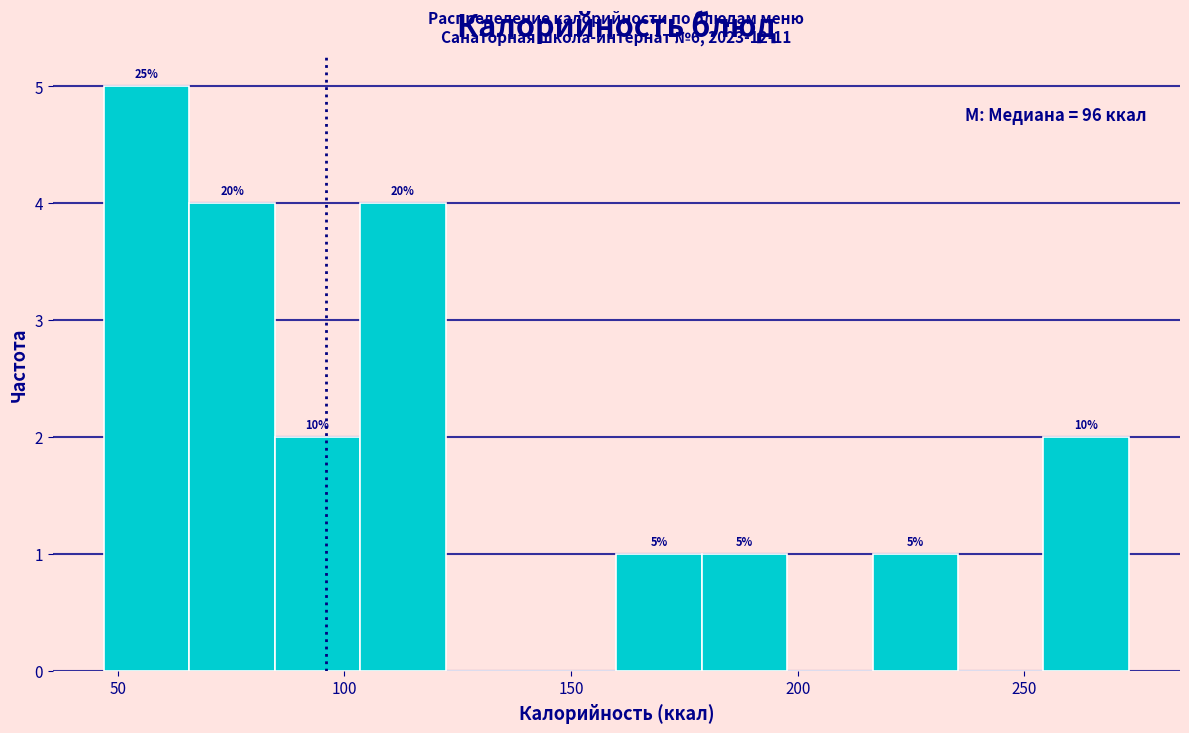

Read against the x-axis, roughly where is the centre of the tallest bar?

55